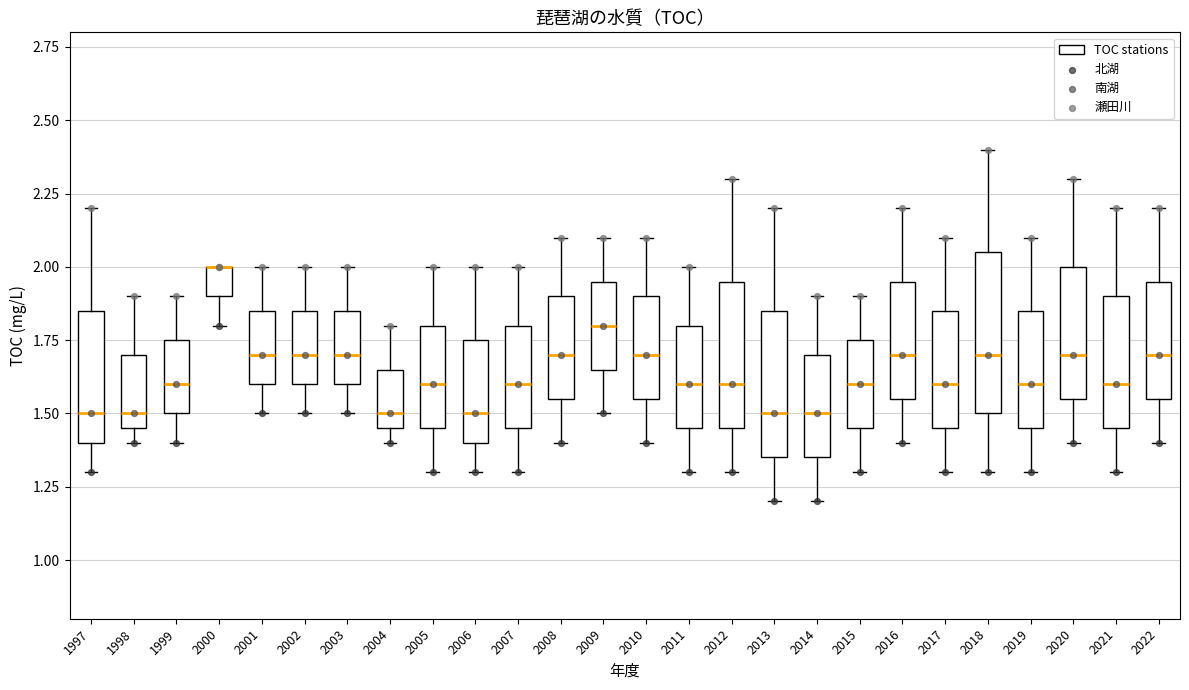

Where is the upper edge of the box at x = 2020 on the y-axis? The values are not printed on the chart, so give them approximately, as read against the axis.

2.00